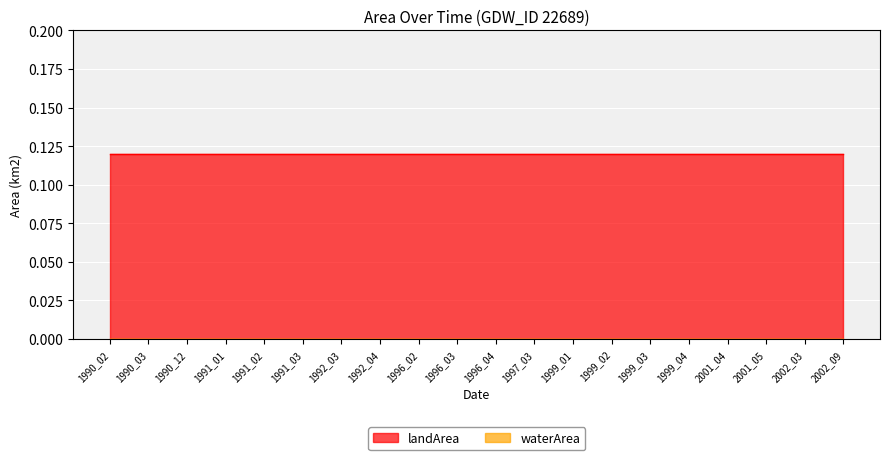

At which label is landArea closest to 0?

1990_02